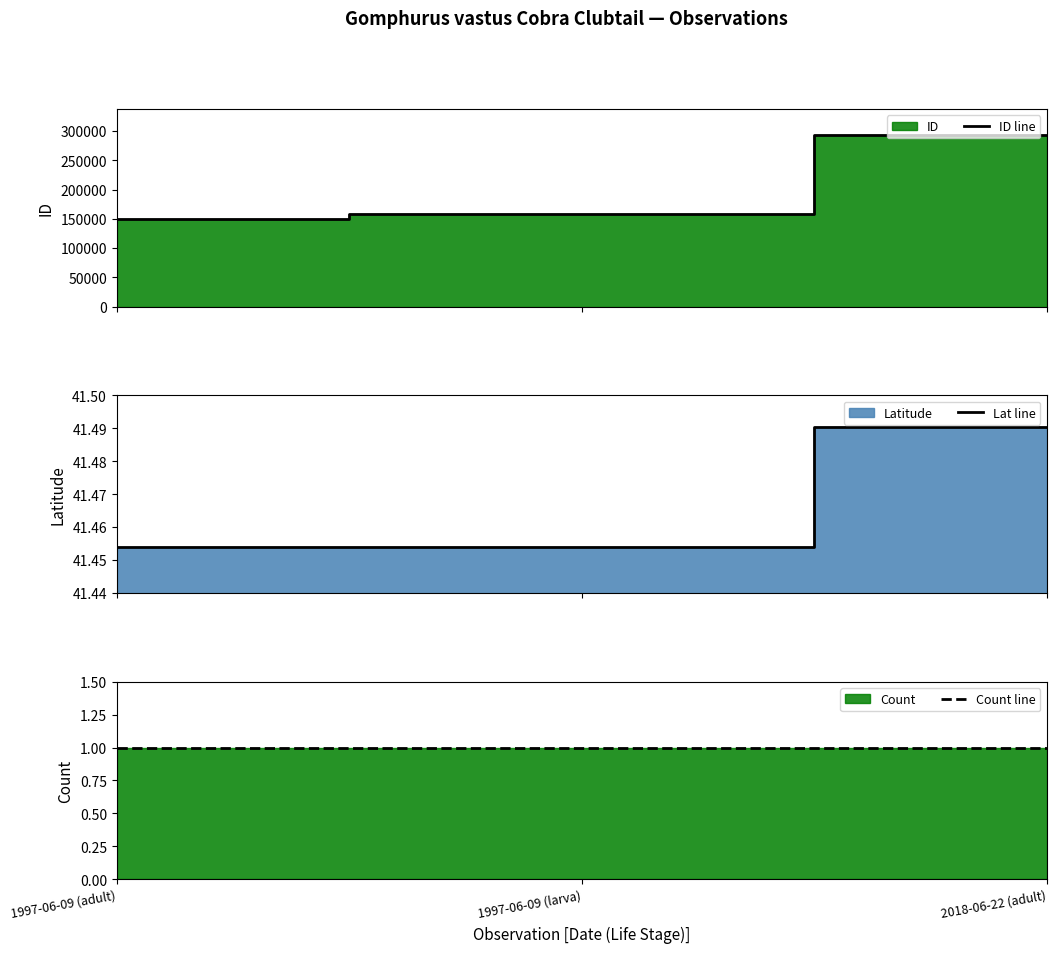

Count the number of categories in the chart.

3